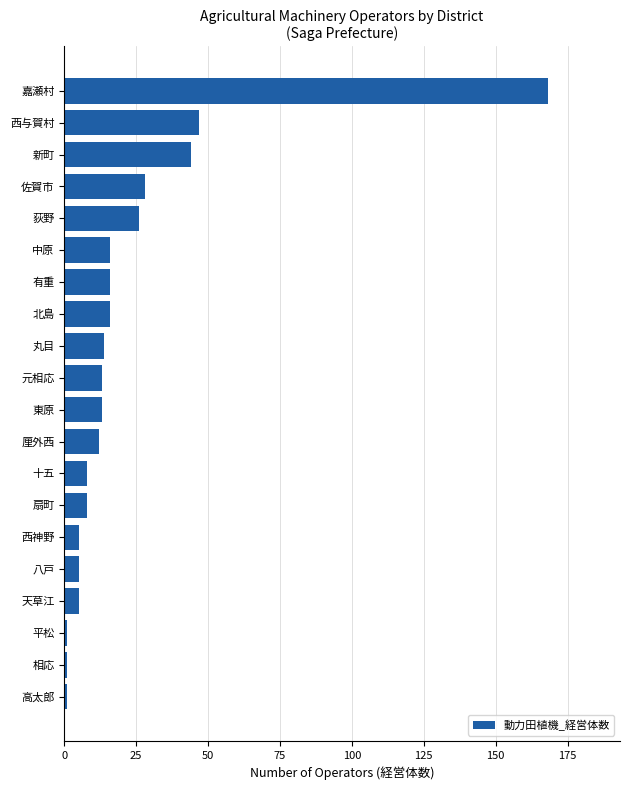

Does the chart contain stacked bars?

No